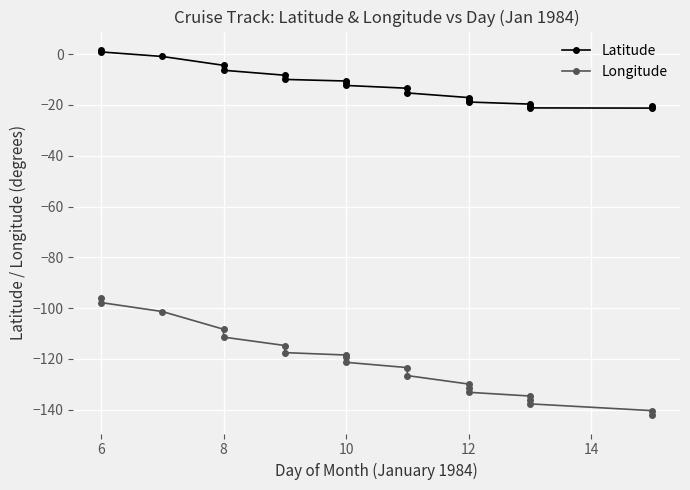

True or false: Latitude and Longitude cross at least once.

False